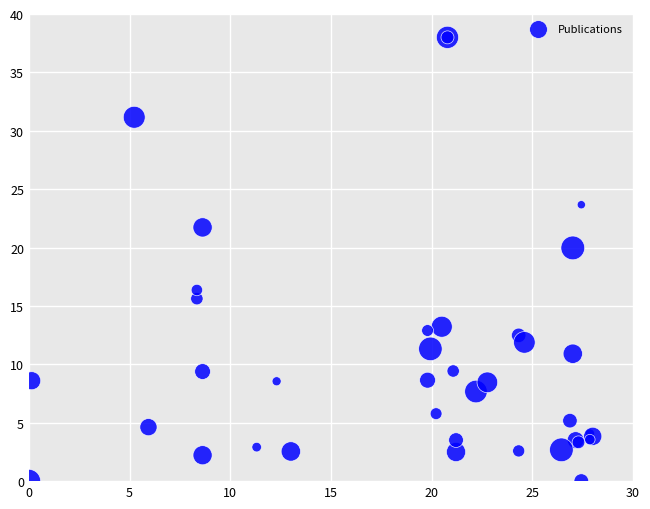

What Y value in the scatter plot is closest to 19?

20.0